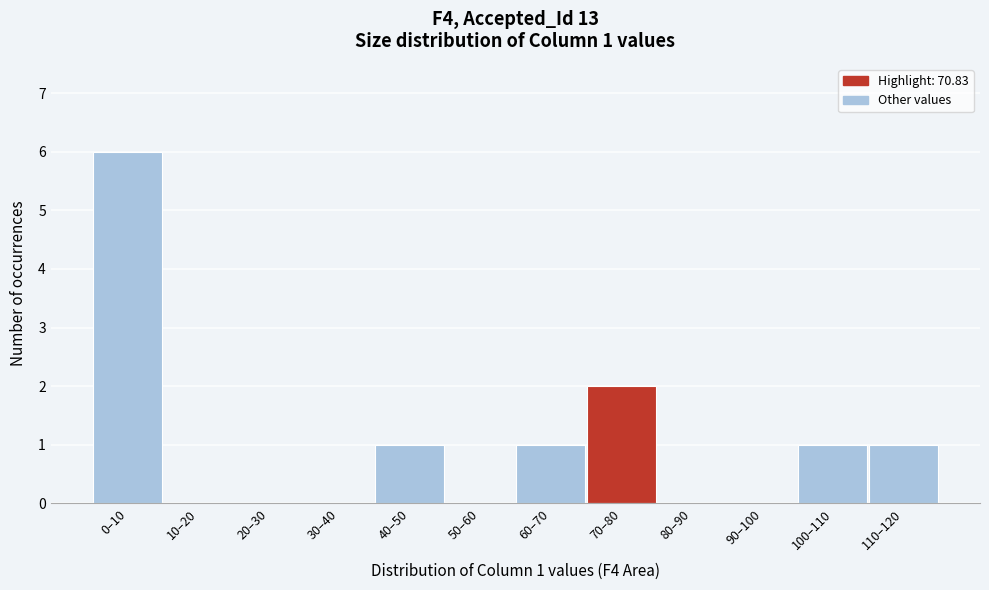

Reading left to right, extract all data points from this chart.

0–10=6	10–20=0	20–30=0	30–40=0	40–50=1	50–60=0	60–70=1	70–80=2	80–90=0	90–100=0	100–110=1	110–120=1